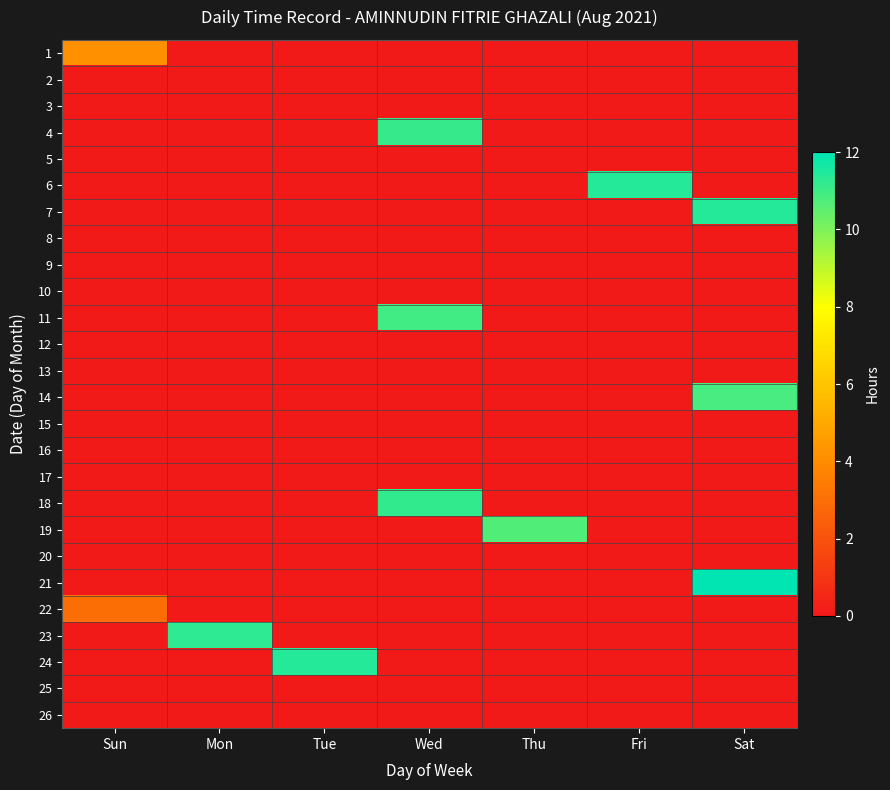

Which label corresponds to the largest value in the chart?

Sat